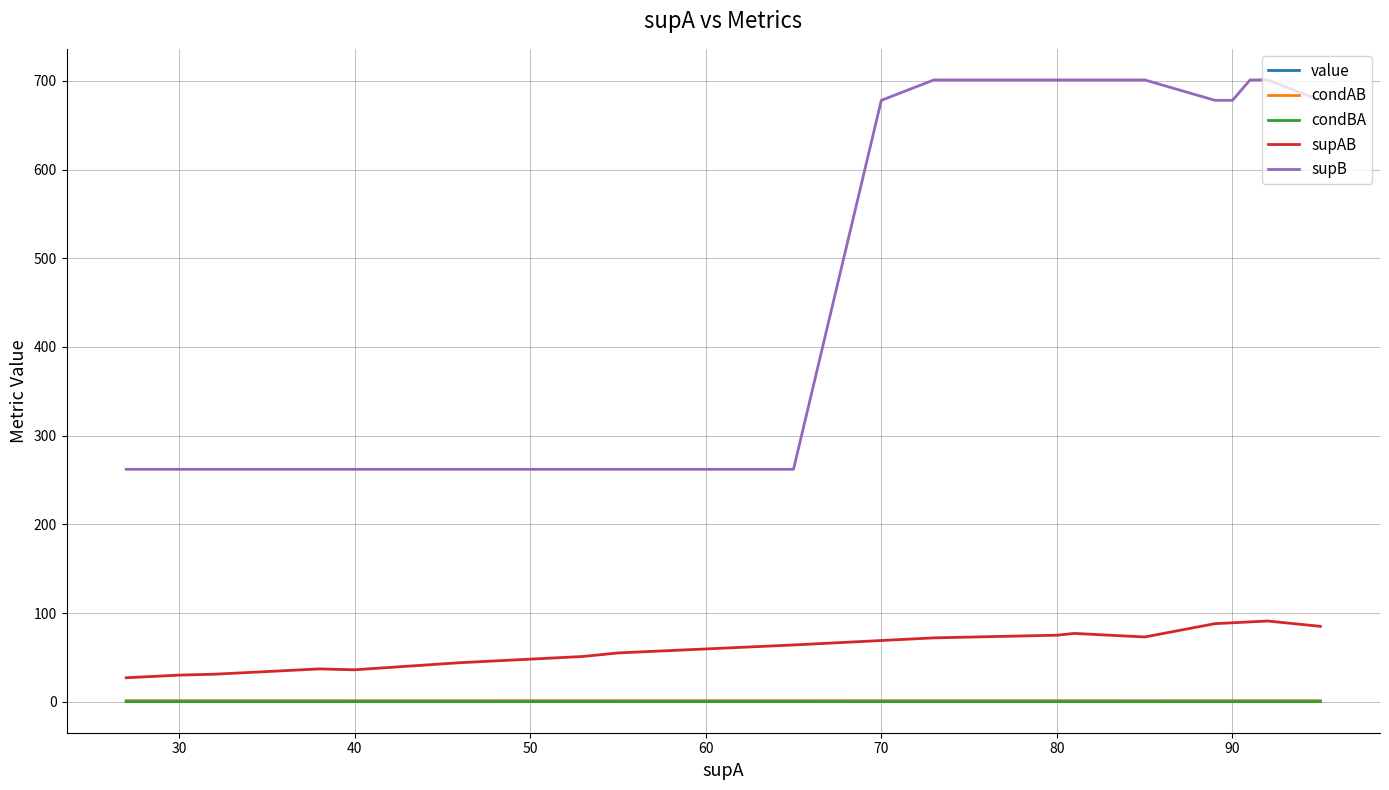

What is the highest value of the supB series?

701.0